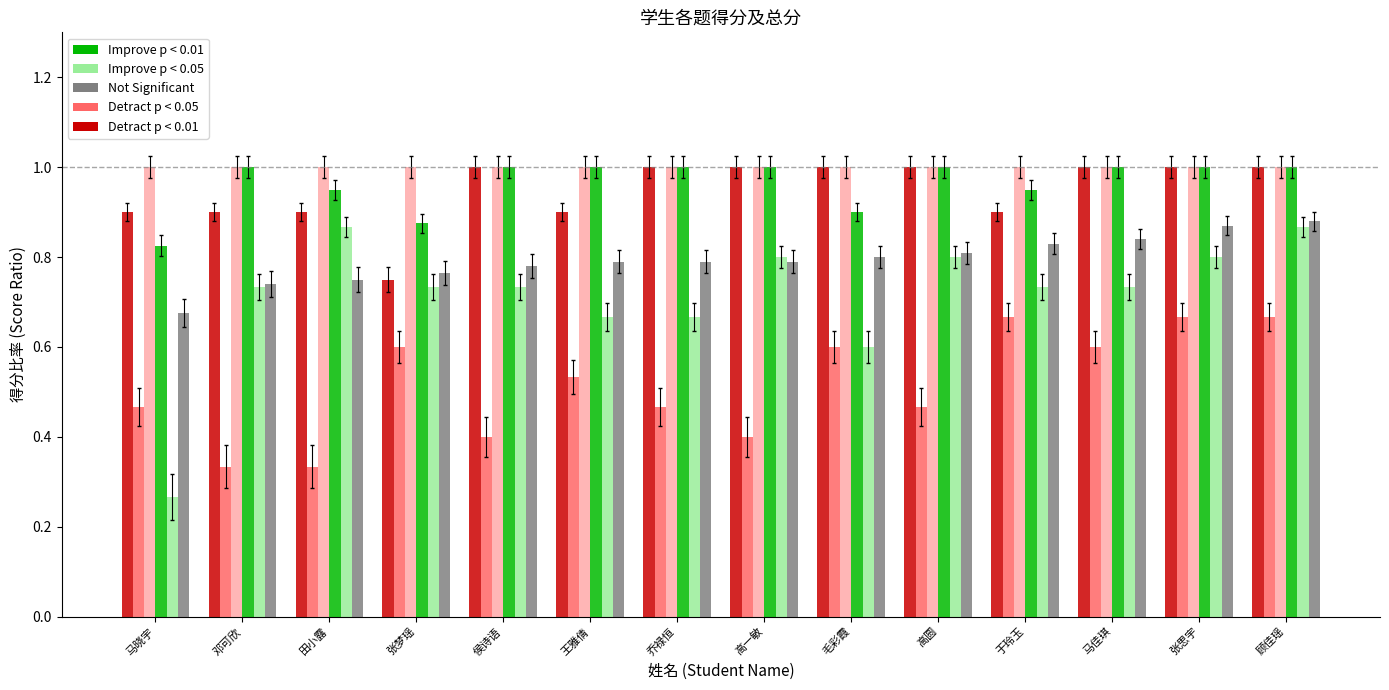

The value of Detract p < 0.05 at 乔禄恒 is 1.0. True or false?

True